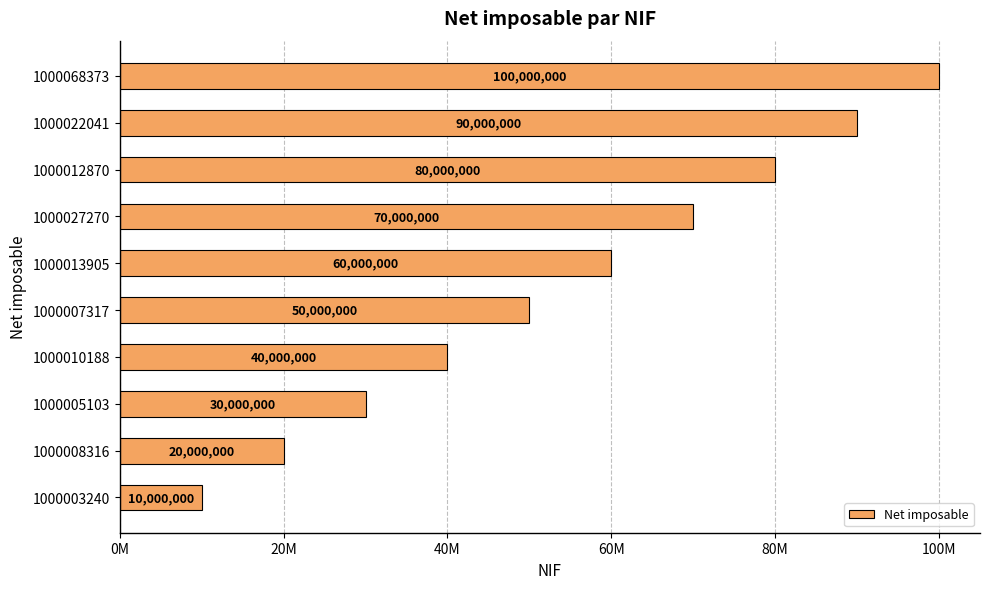

Does the chart contain stacked bars?

No